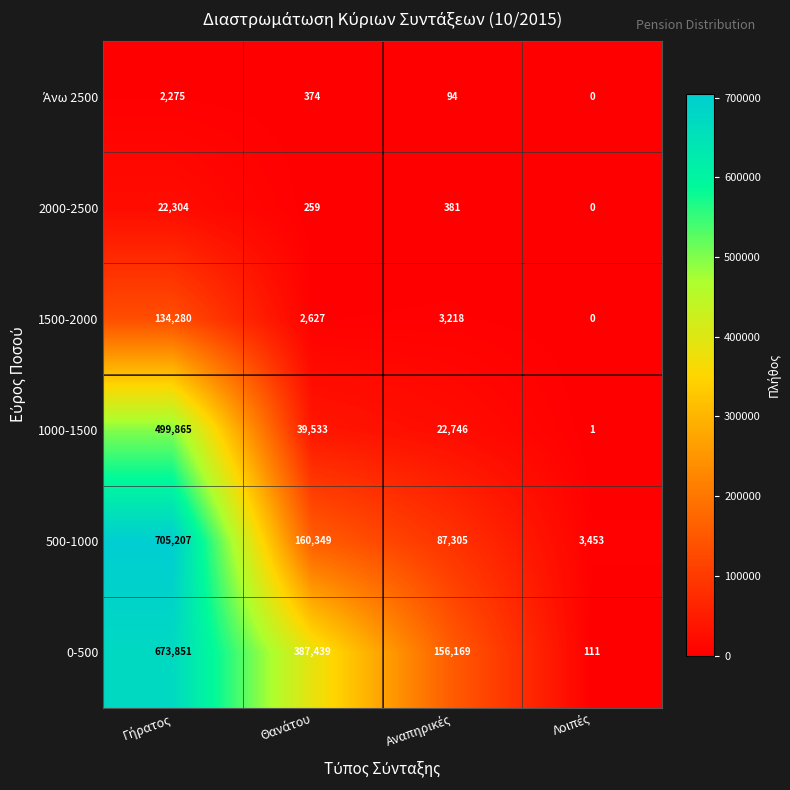

Which series has the widest spread of values?

500-1000